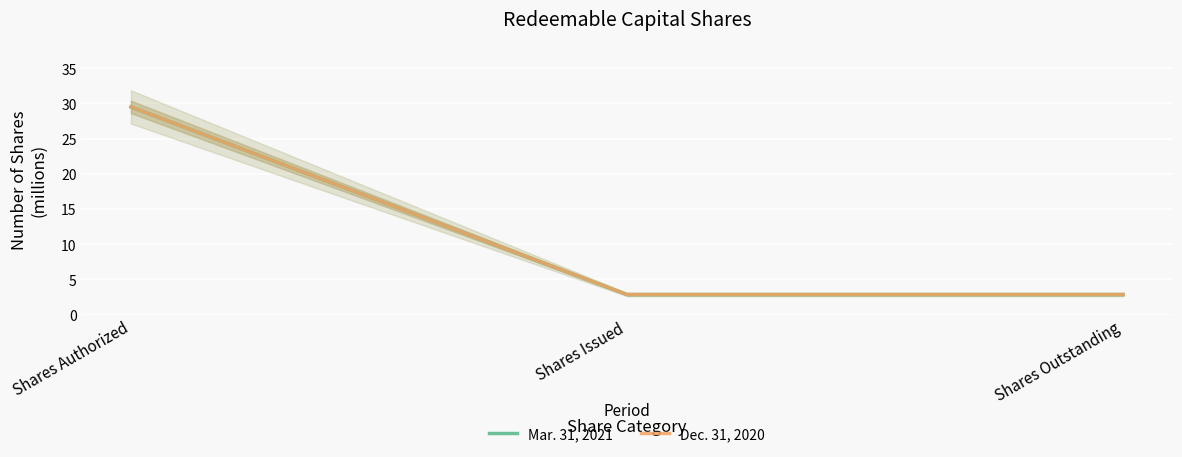

What is the sum of the Mar. 31, 2021 values at Shares Issued and Shares Authorized?

32.4